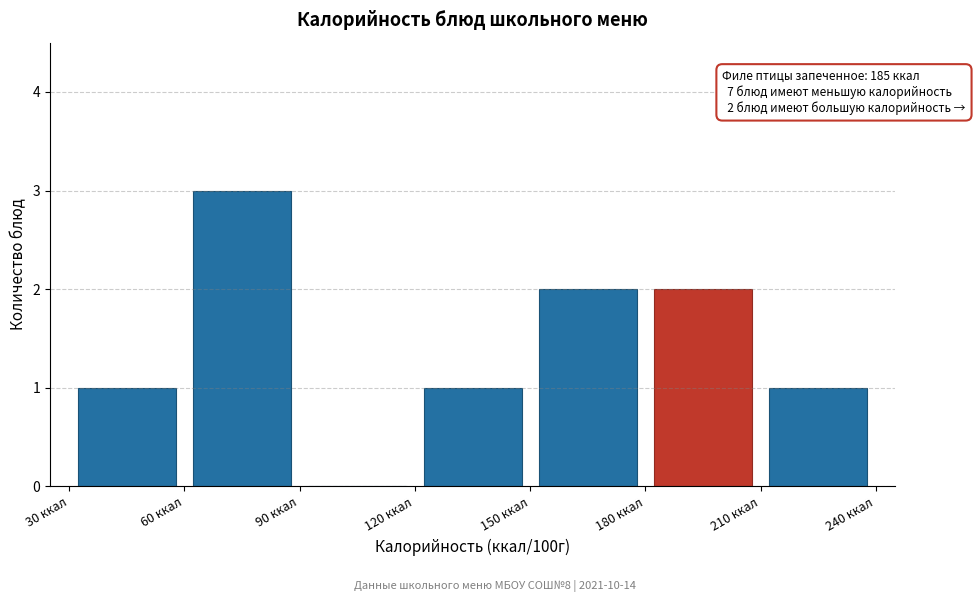

Which range on the x-axis has the tallest bar?

60 to 90